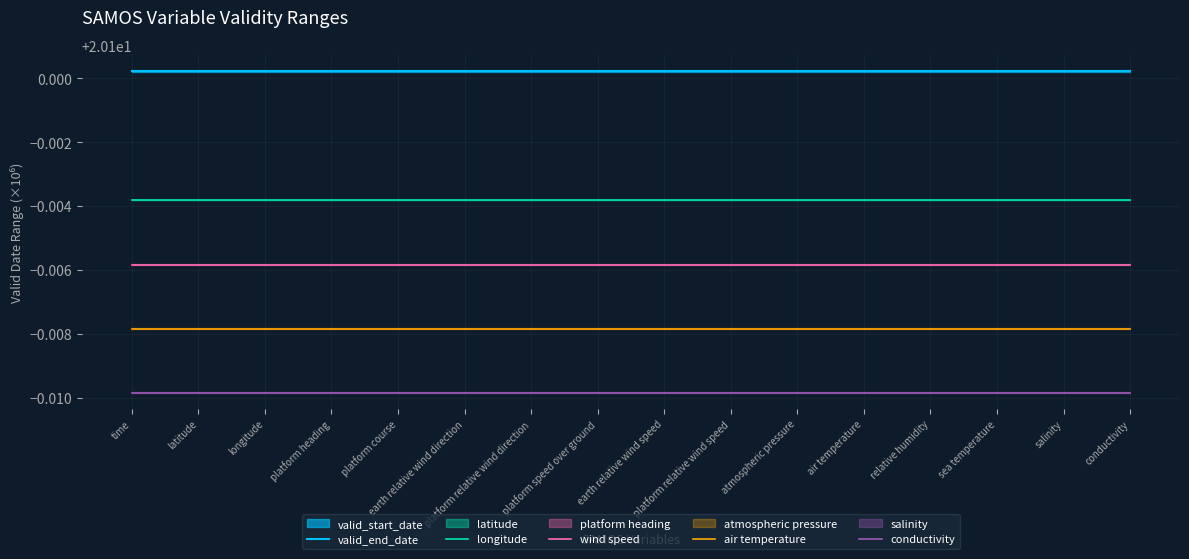

Is it true that conductivity equals 20.1 at platform heading?

True